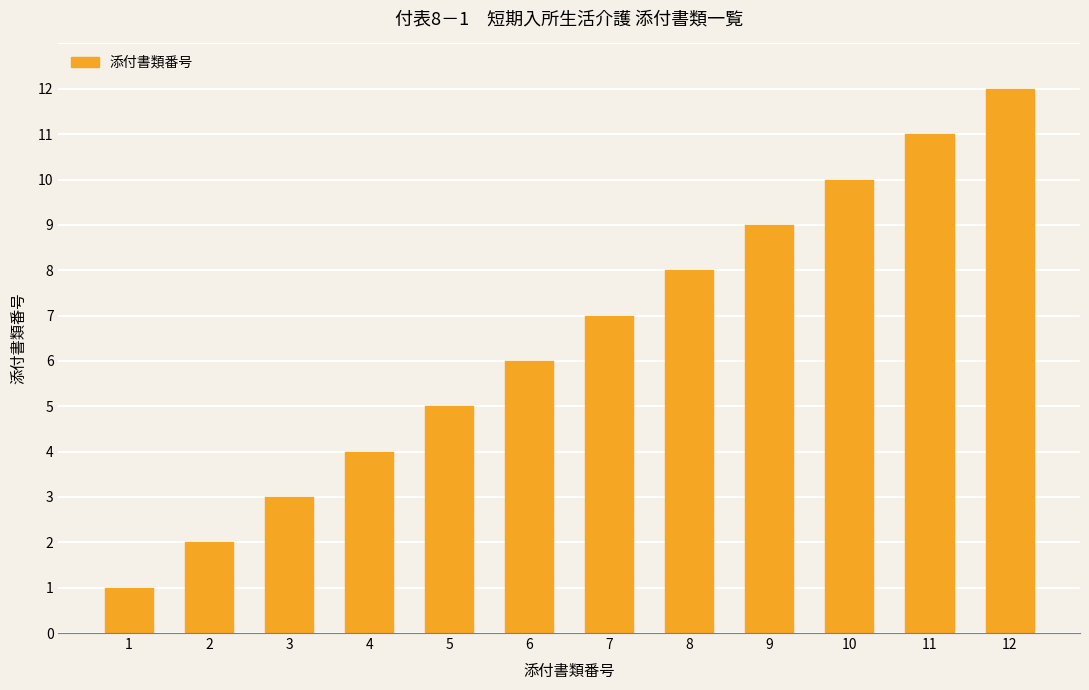

Between 9 and 7, which is larger?

9